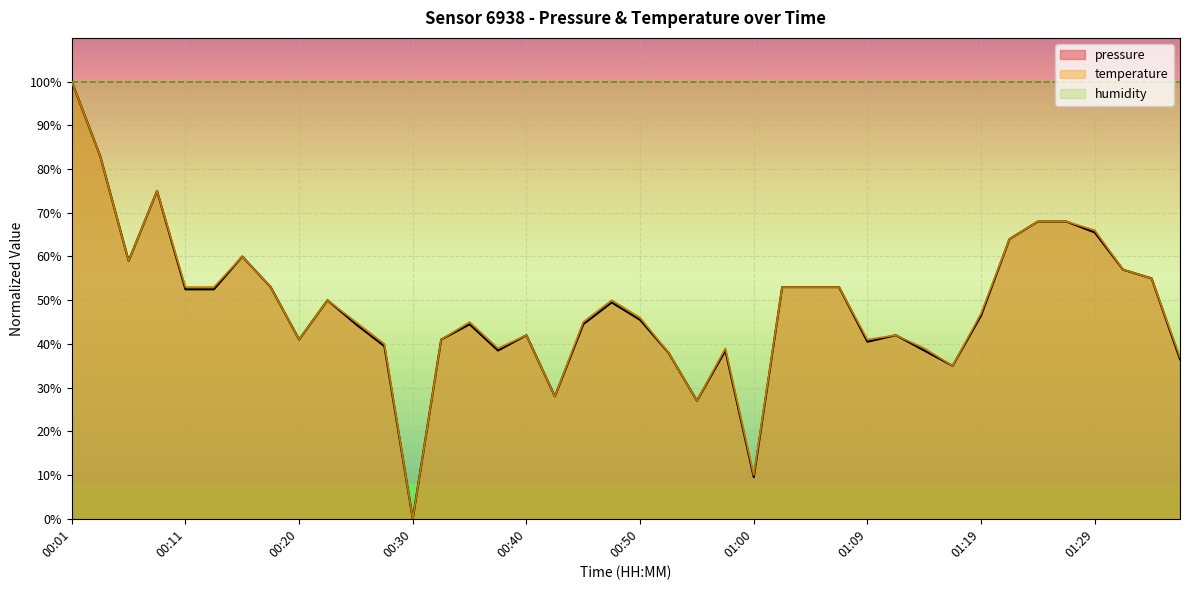

What is the total value across all series at 00:45?

89.5